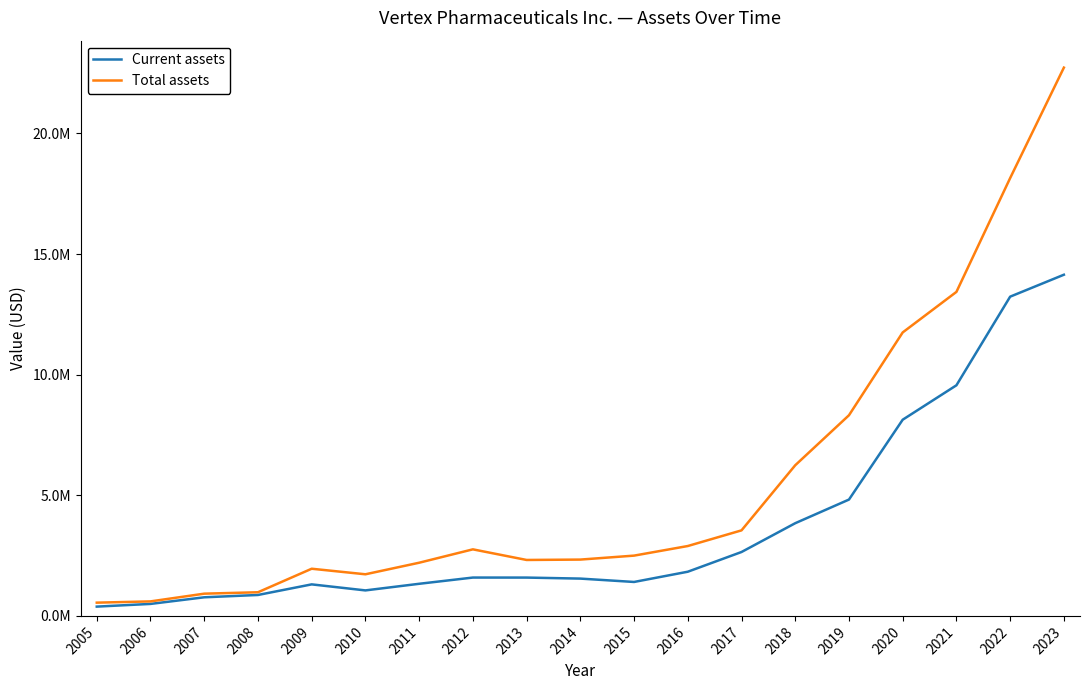

Rank the series by their maximum value, from highest to lowest.

Total assets, Current assets